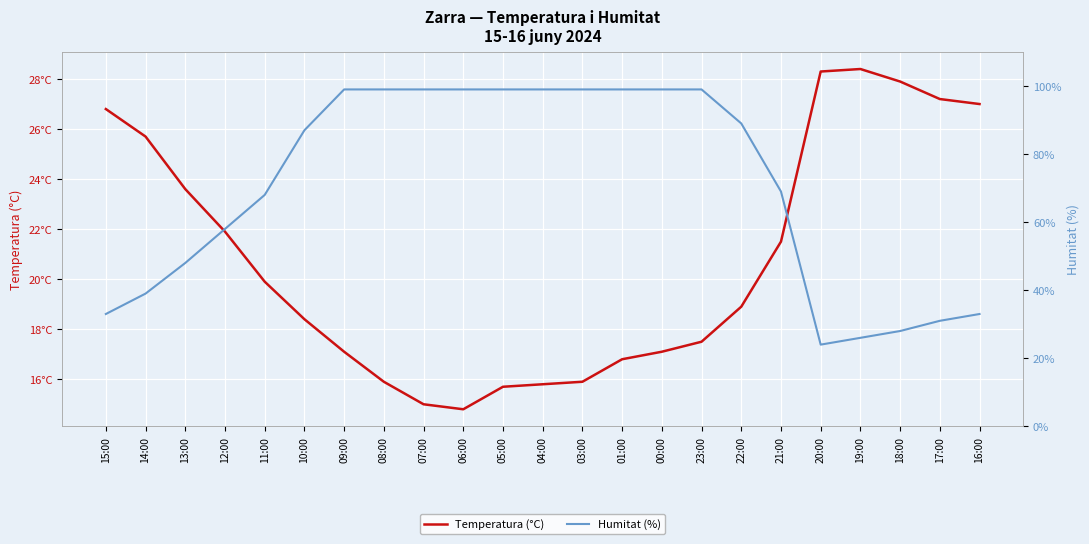

Between which two adjacent categories do Temperatura (°C) and Humitat (%) first intersect?

21:00 and 20:00